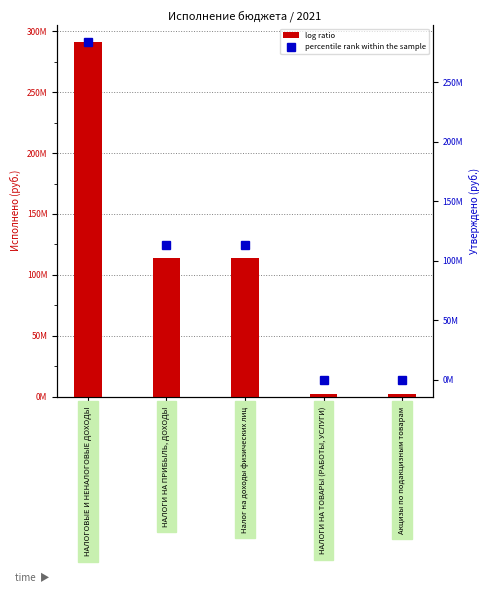

Reading left to right, what are all the values shown in this chart?

log ratio: 290773507.1	113949701.9	113949701.9	2283922.7	2283922.7
percentile rank within the sample: 283970500.0	113110000.0	113110000.0	100000.0	100000.0